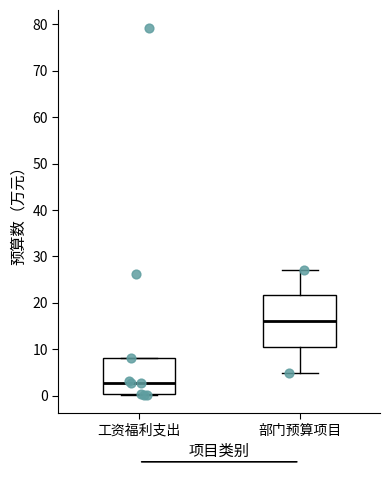

Comparing the boxes themselves (not the whiskers), which one is the tallest?

部门预算项目